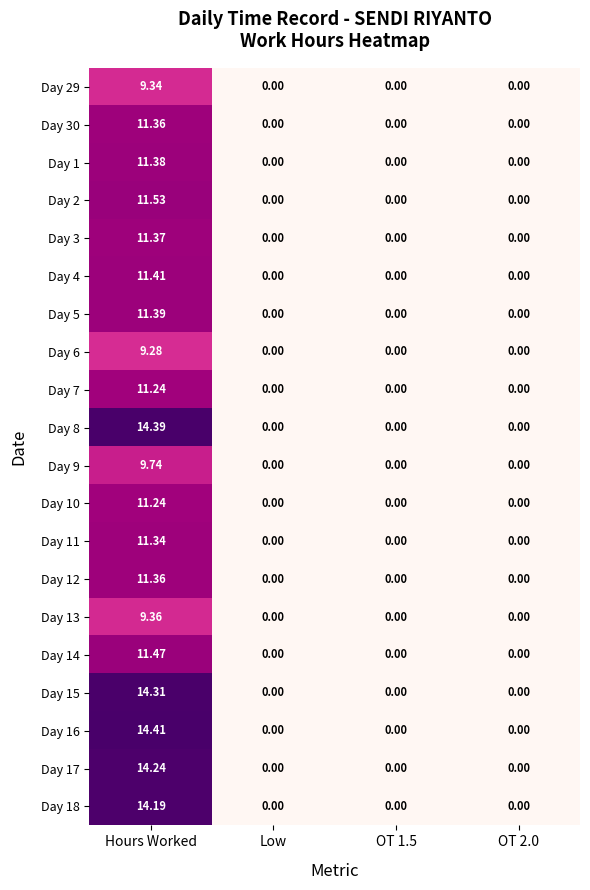

At which category does the chart reach its peak across all series?

Hours Worked